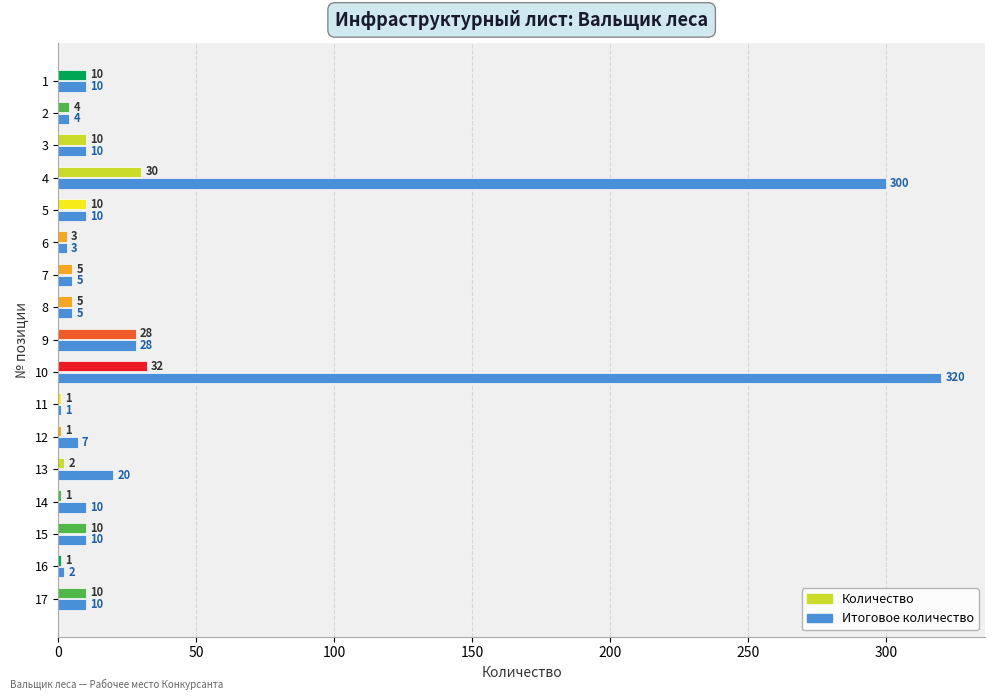

Which series has the largest total across all categories?

Итоговое количество